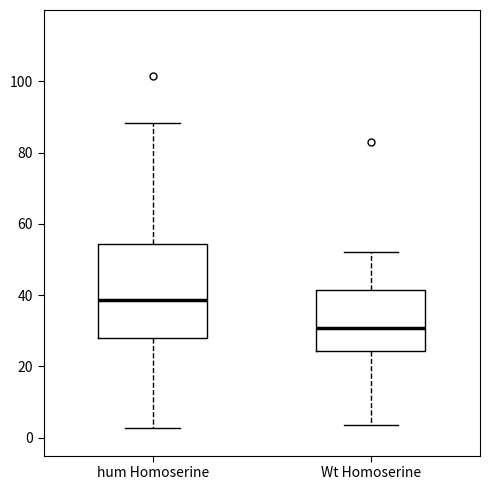

Reading left to right, read every box against the y-axis: the position of its median line, the range the box covers, and the ends of its whiskers. The values are not printed on the chart, so give them approximately, as read against the axis.

hum Homoserine: median 38, box 28 to 54, whiskers 2 to 88
Wt Homoserine: median 30, box 24 to 42, whiskers 4 to 52